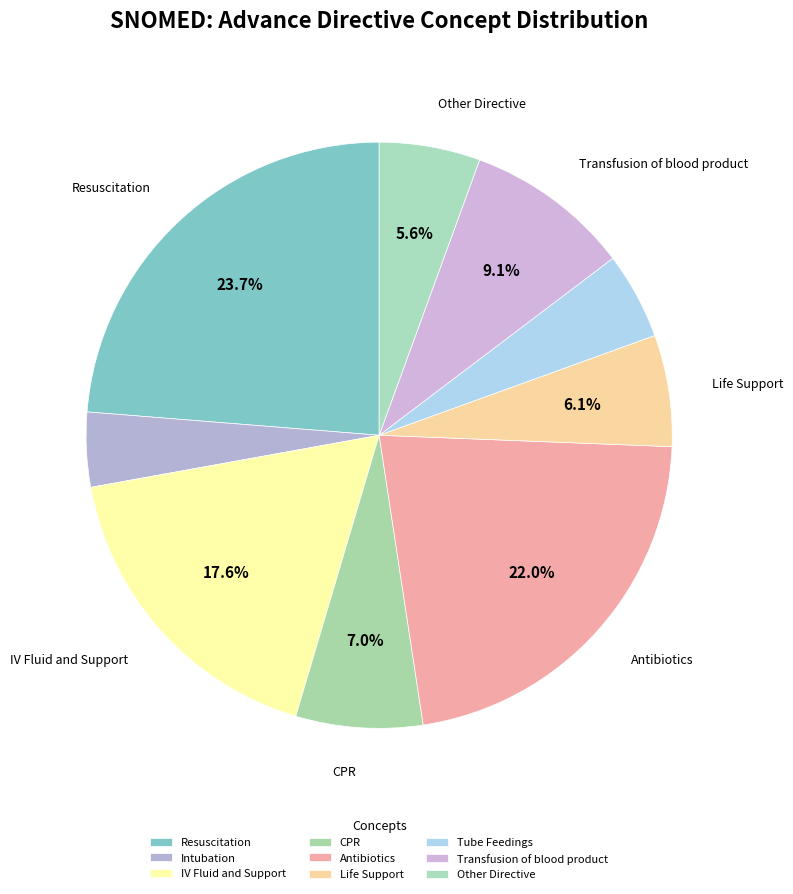

What is the smallest slice in the pie chart?

Intubation